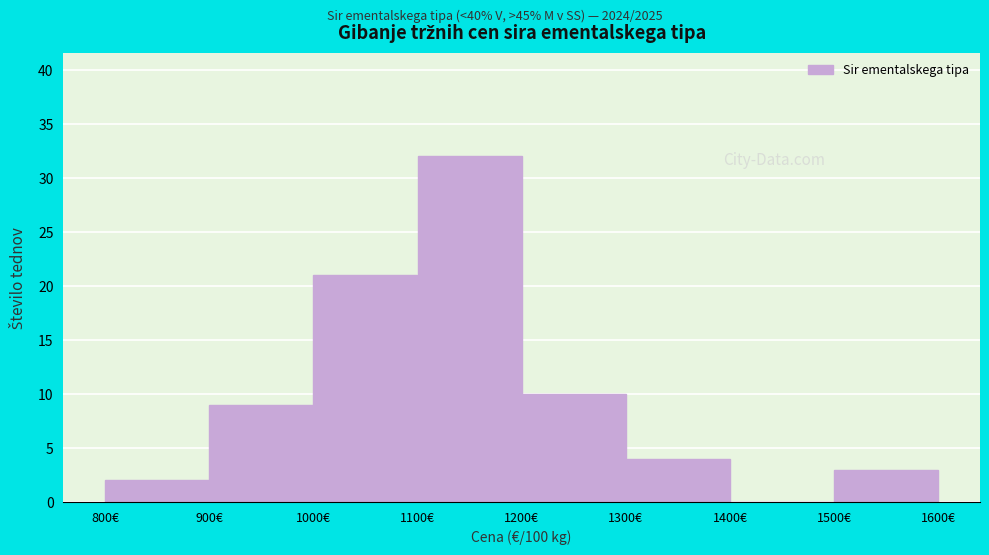

Reading left to right, transcribe this chart: for each bar, give the range it covers on the x-axis and its height. The values are not printed on the chart, so give them approximately, as read against the axis.

800 to 900: 2
900 to 1000: 9
1000 to 1100: 21
1100 to 1200: 32
1200 to 1300: 10
1300 to 1400: 4
1400 to 1500: 0
1500 to 1600: 3